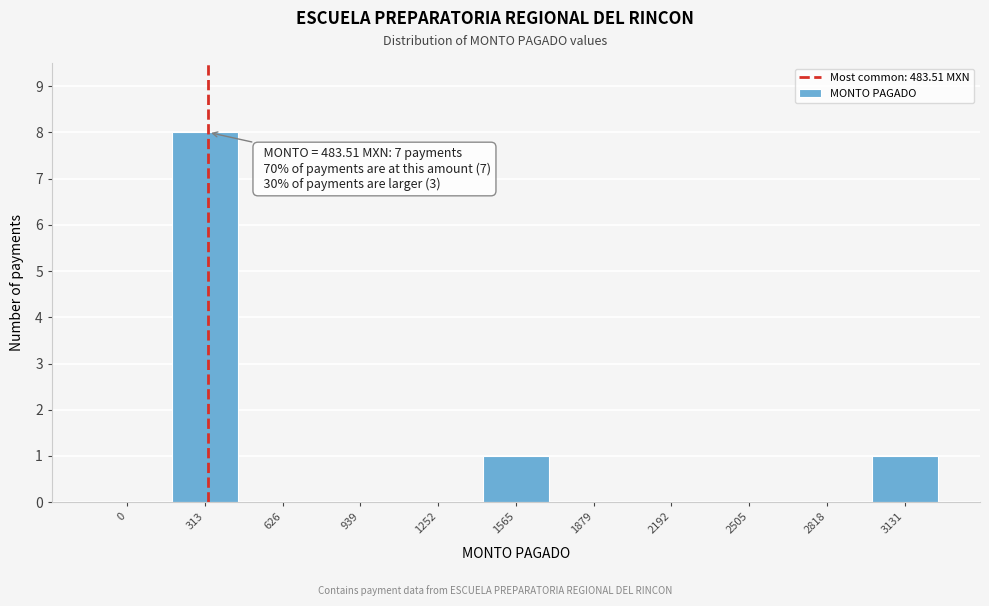

Reading left to right, what are all the values shown in this chart?

0=0	313=8	626=0	939=0	1252=0	1565=1	1879=0	2192=0	2505=0	2818=0	3131=1